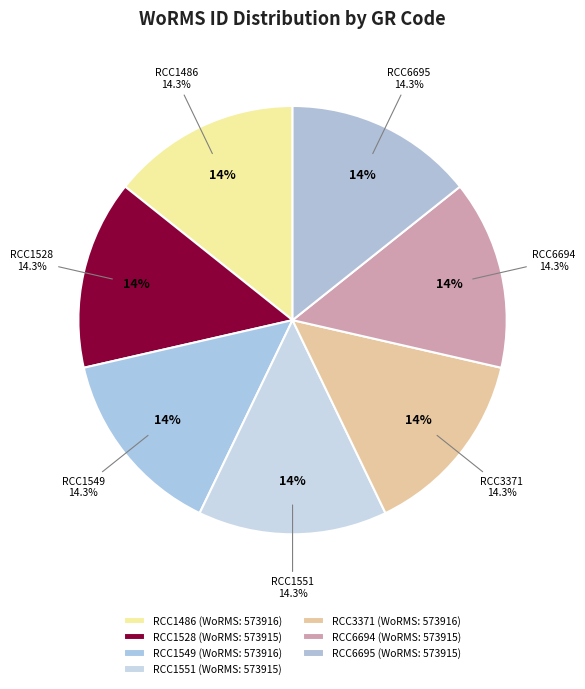

To the nearest percent, what percentage of the pie is RCC1551?

14%